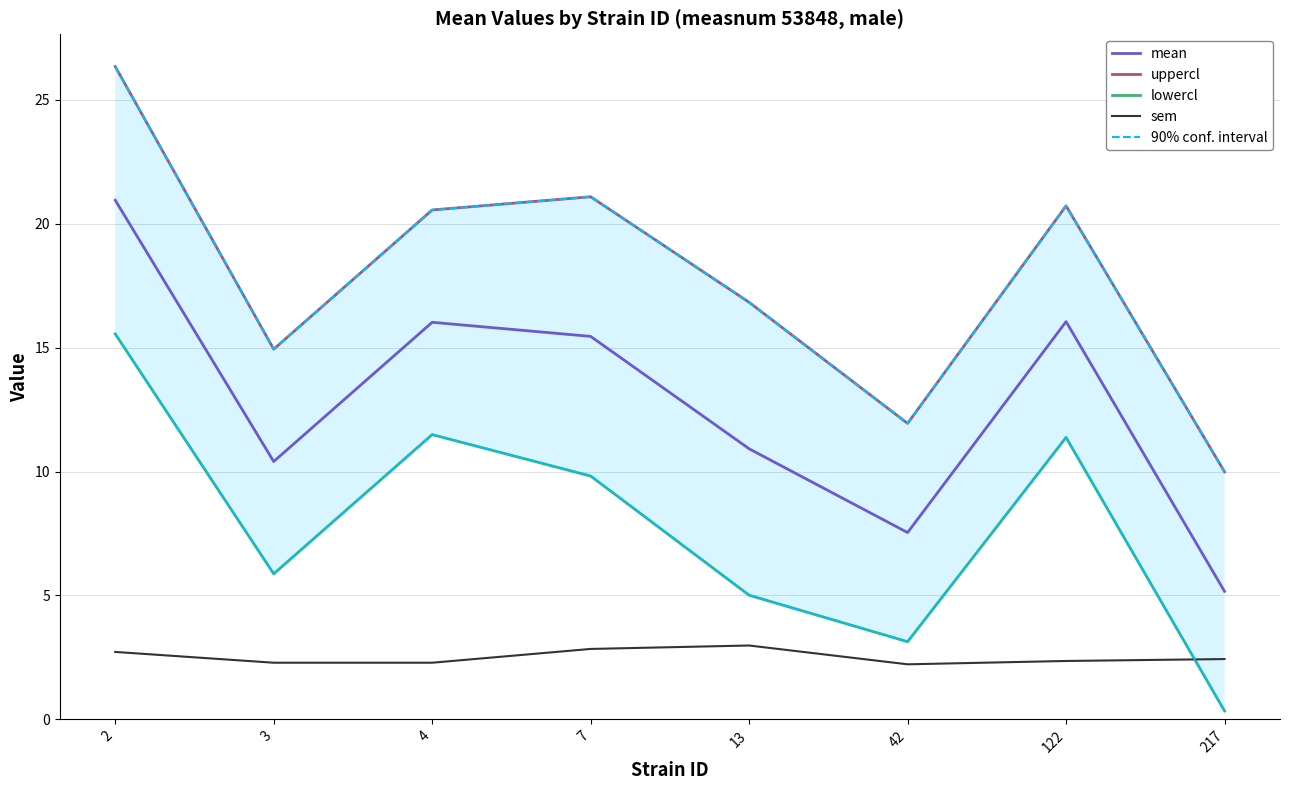

What is the average value of the sem series?

2.5